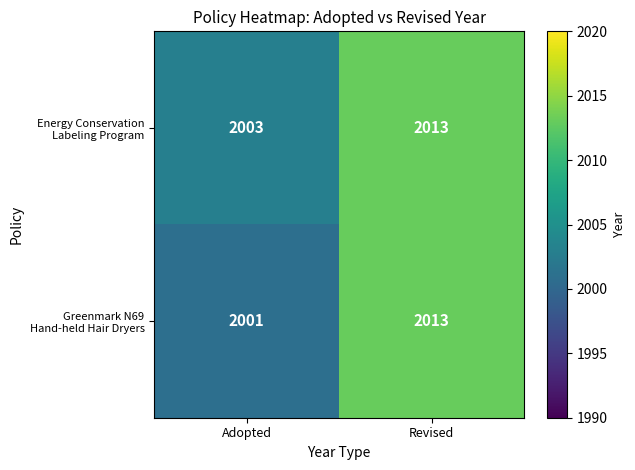

At which category does the chart reach its minimum across all series?

Adopted